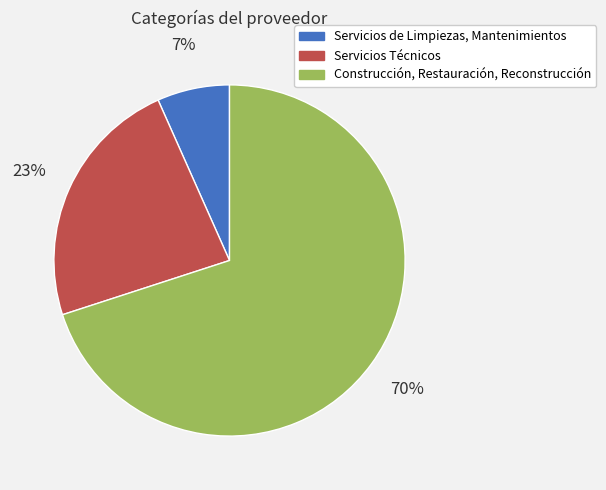

To the nearest percent, what percentage of the pie is Servicios Técnicos?

23%